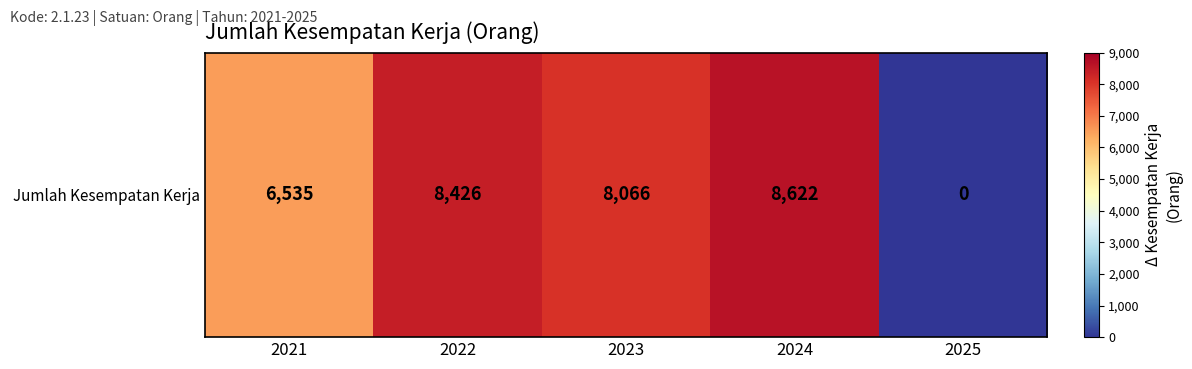

How many data points are less than 8066?

2